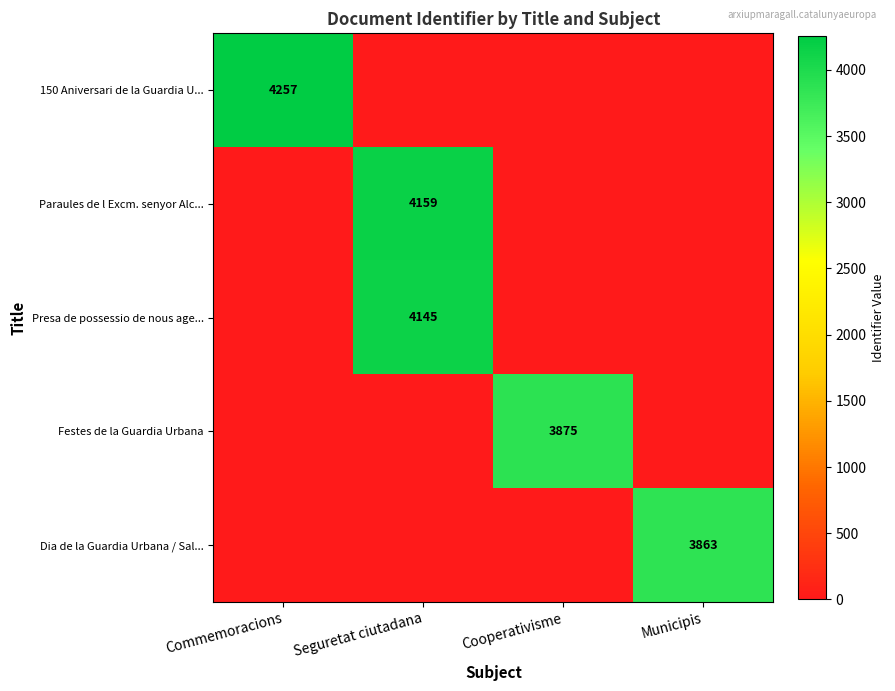

What is the total value across all series at Seguretat ciutadana?

8304